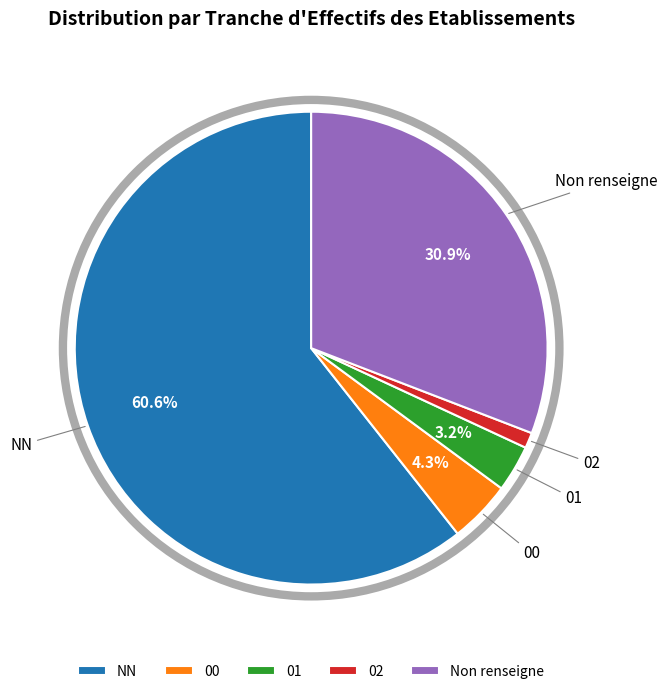

Does 02 represent more than half of the total?

No